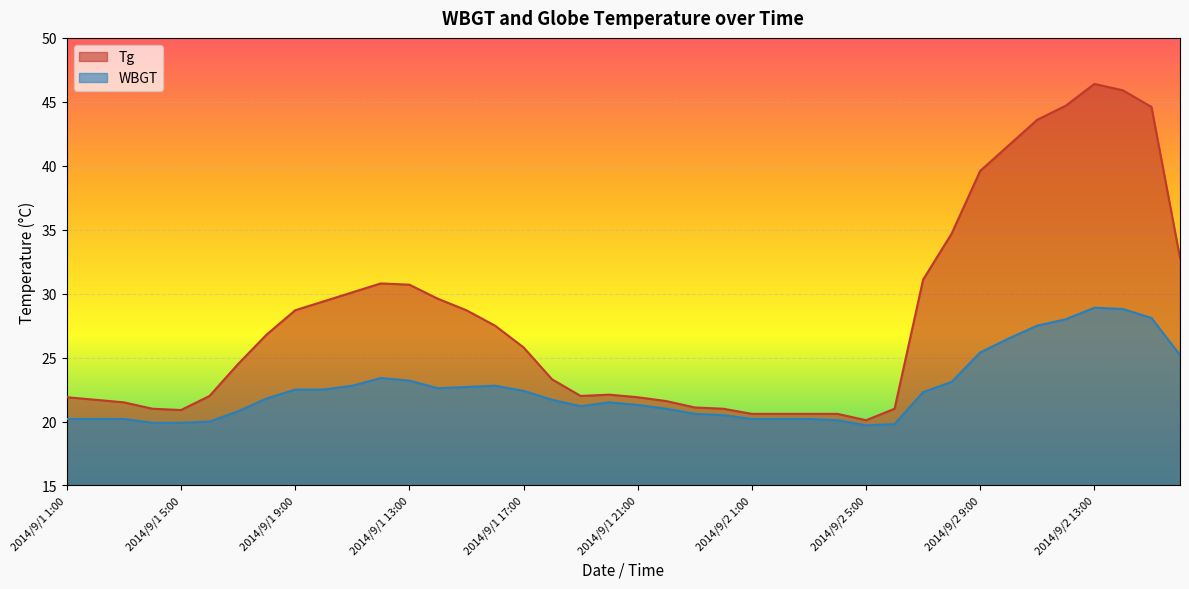

What is the label of the 15th point from the left?

2014/9/1 15:00